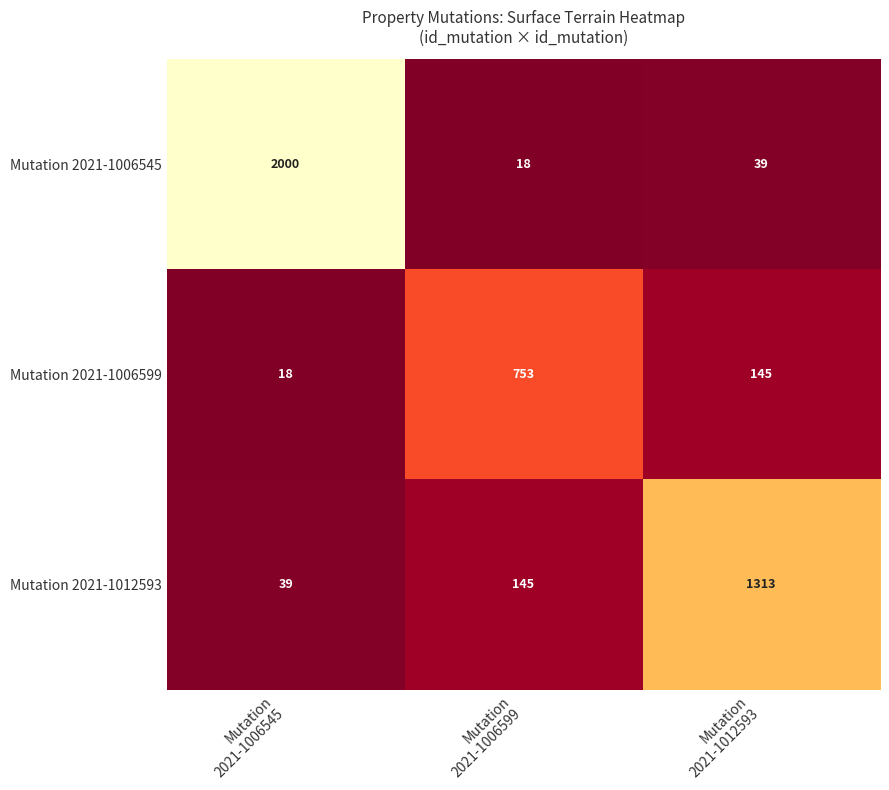

How many data points in Mutation 2021-1006599 are less than 145?

1